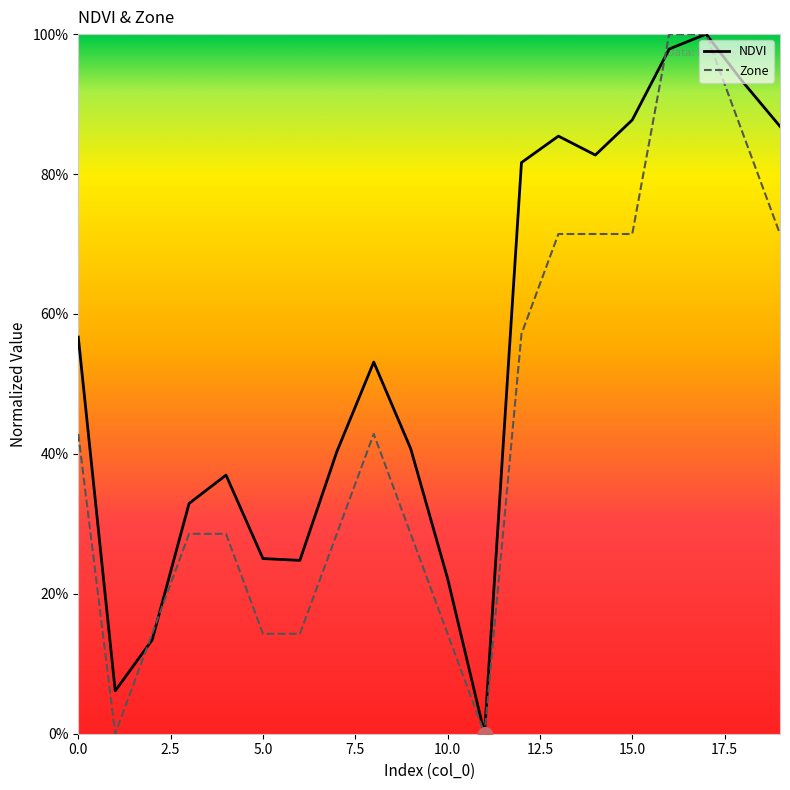

At which category does Zone reach its first local valley?

1